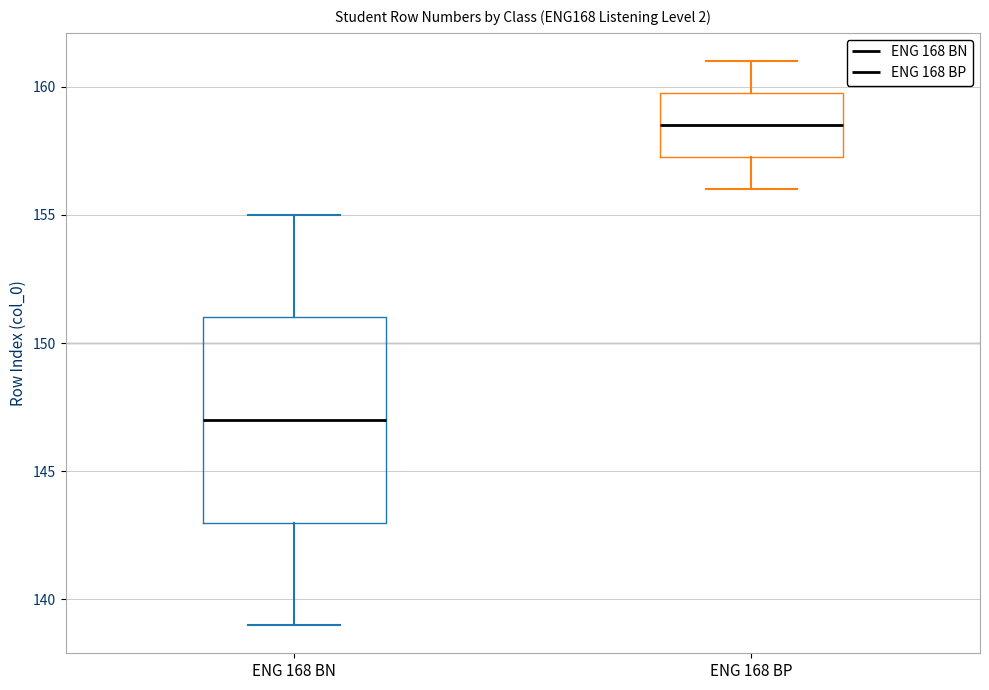

Where is the upper edge of the box for ENG 168 BP on the y-axis? The values are not printed on the chart, so give them approximately, as read against the axis.

160.0